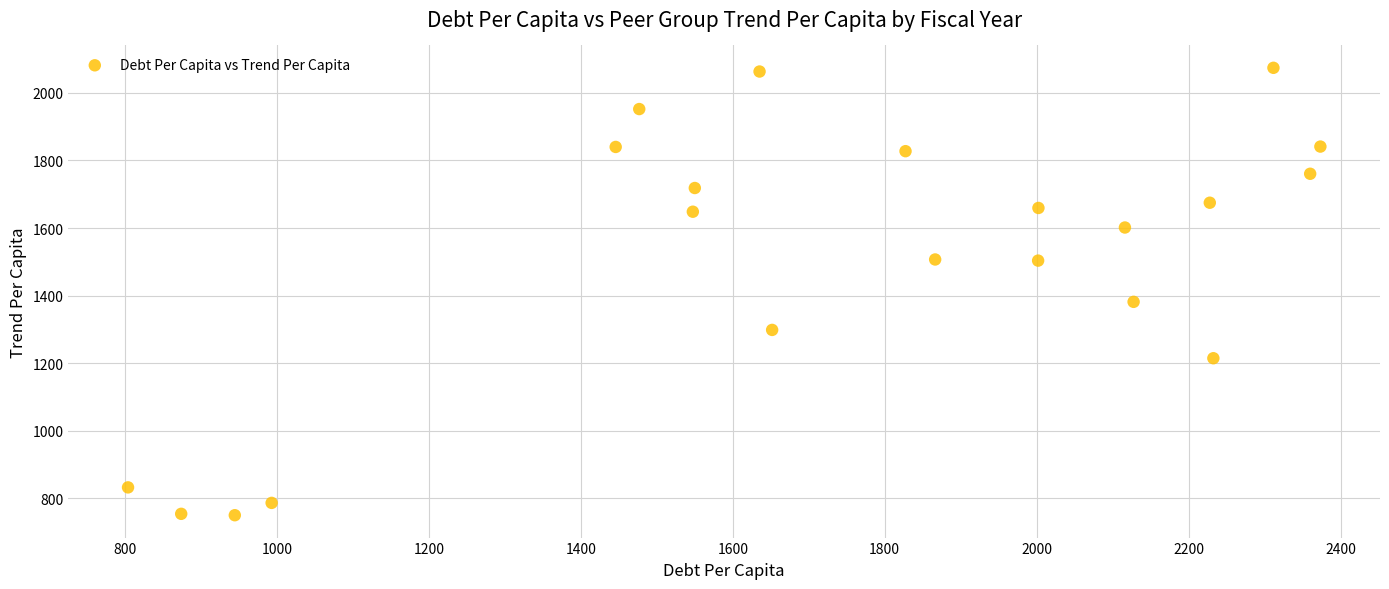

What Y value in the scatter plot is closest to 1412?

1381.6